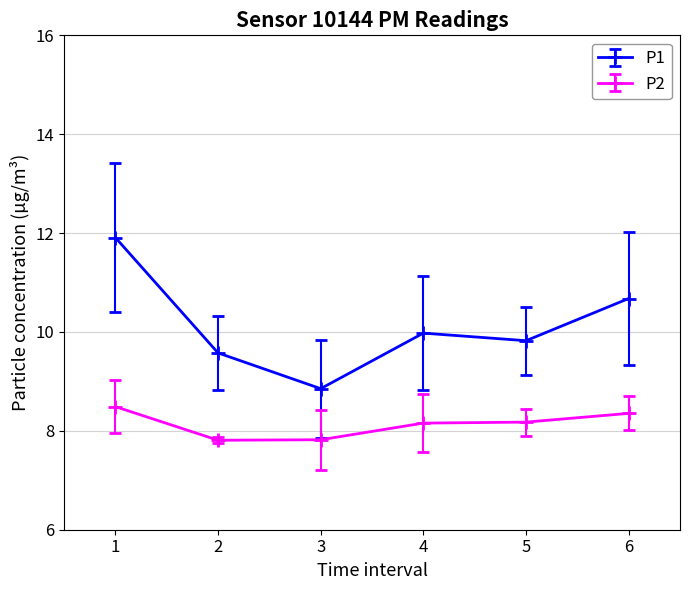

Reading left to right, transcribe all the data shown in this chart.

P1: 11.9	9.6	8.9	10.0	9.8	10.7
P2: 8.5	7.8	7.8	8.2	8.2	8.4